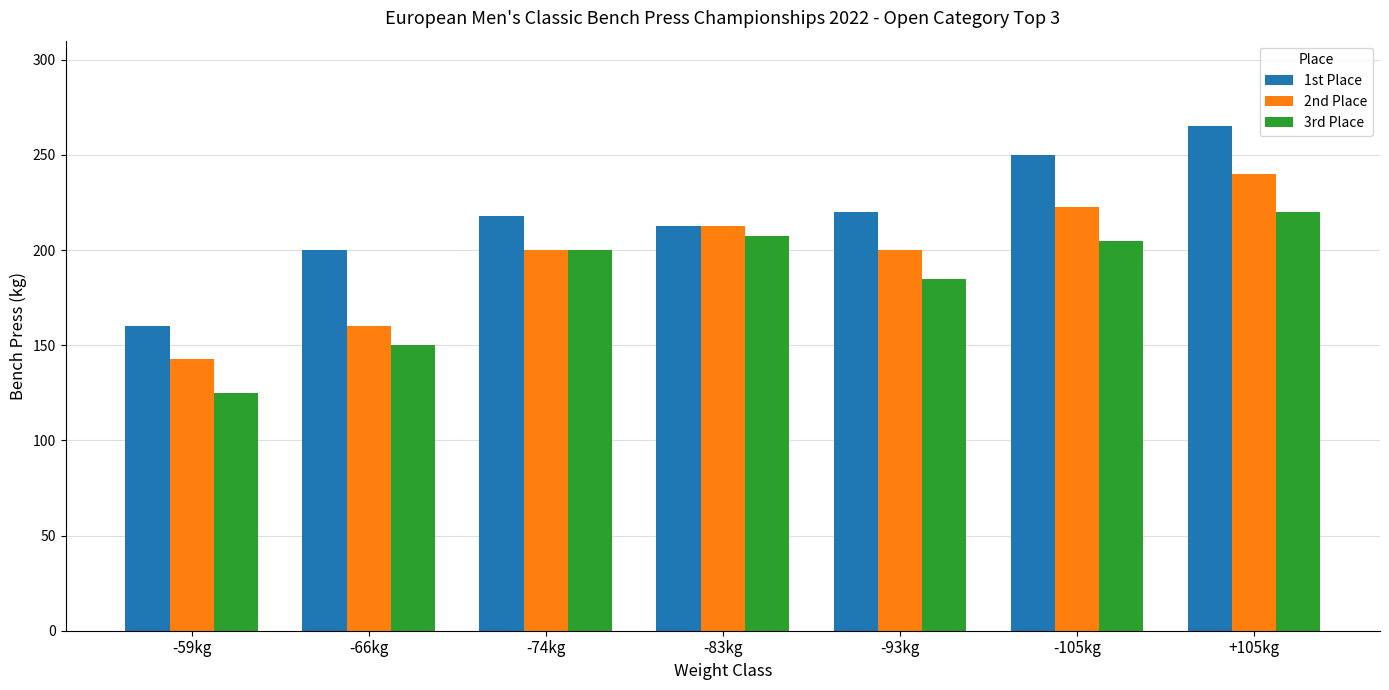

Is the value of 1st Place at -83kg greater than the value of 3rd Place at -83kg?

Yes